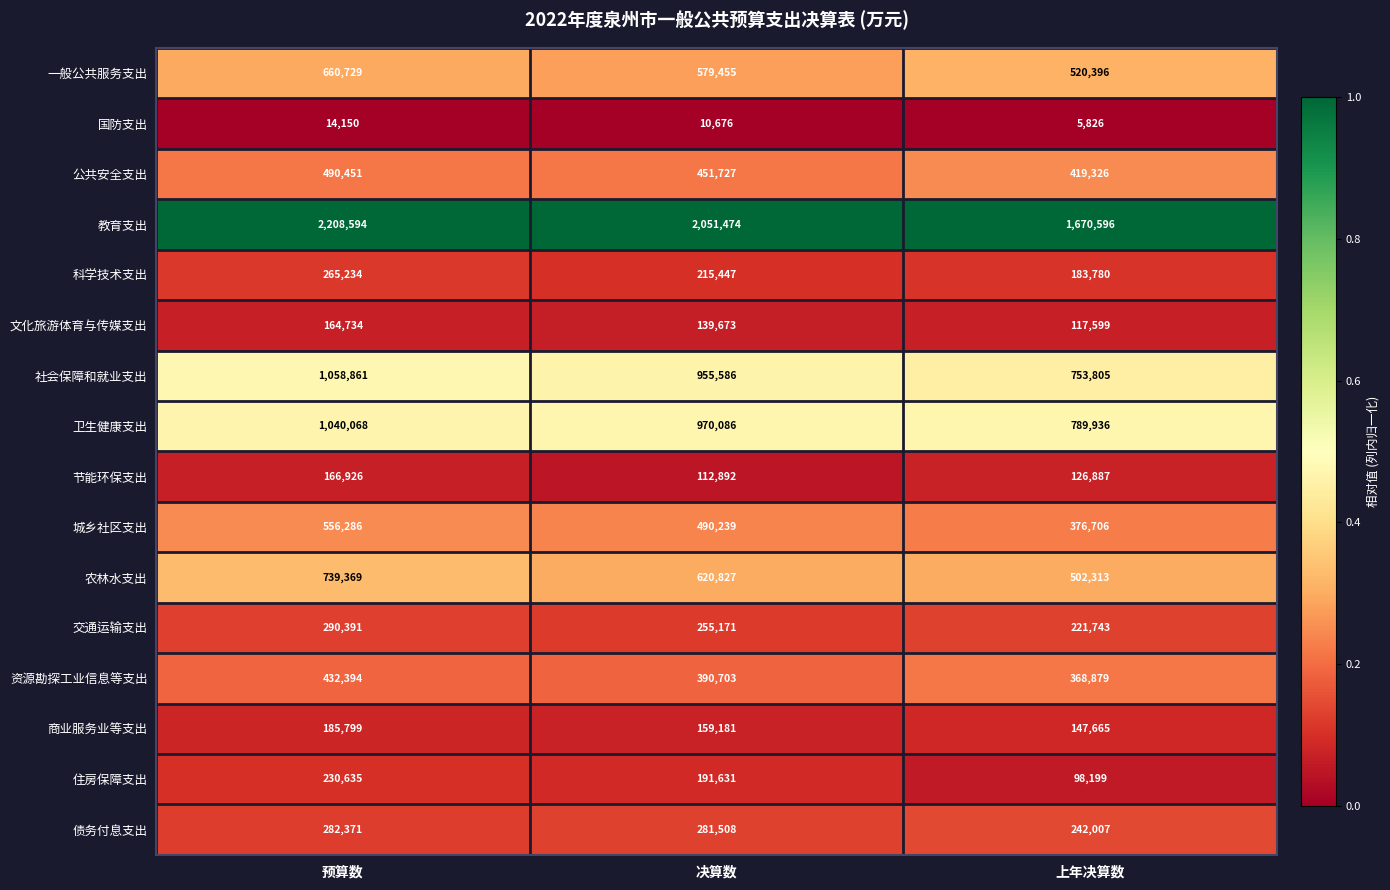

What is the spread (max minus min) of values at 决算数?

2040798